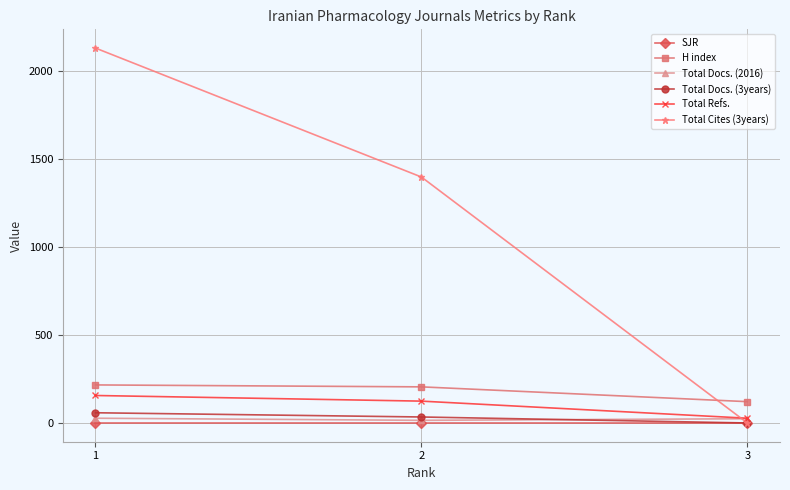

Rank the series by their maximum value, from lowest to highest.

SJR, Total Docs. (2016), Total Docs. (3years), Total Refs., H index, Total Cites (3years)